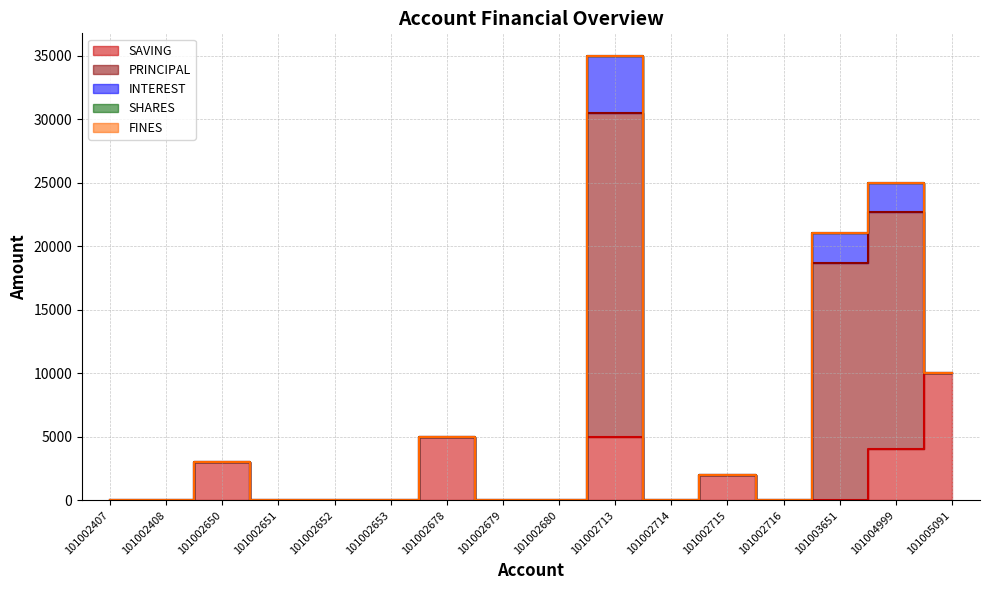

Which series has the largest range (max minus min)?

PRINCIPAL